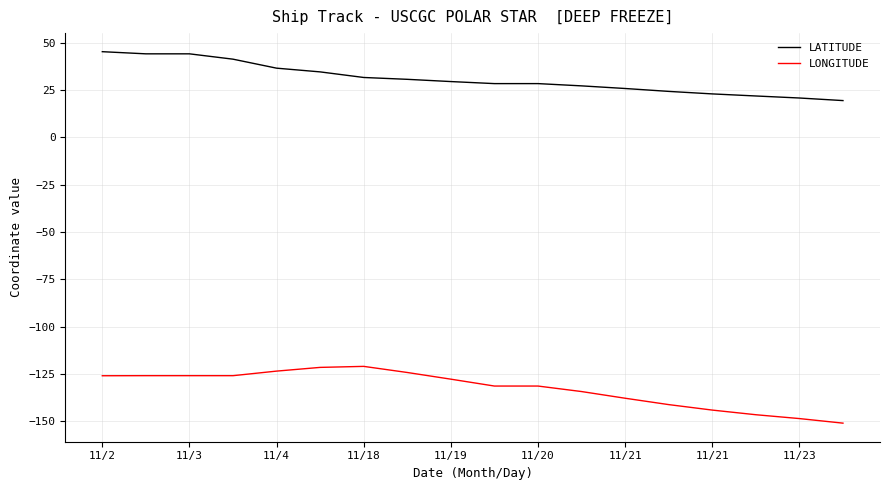

True or false: LONGITUDE and LATITUDE cross at least once.

False